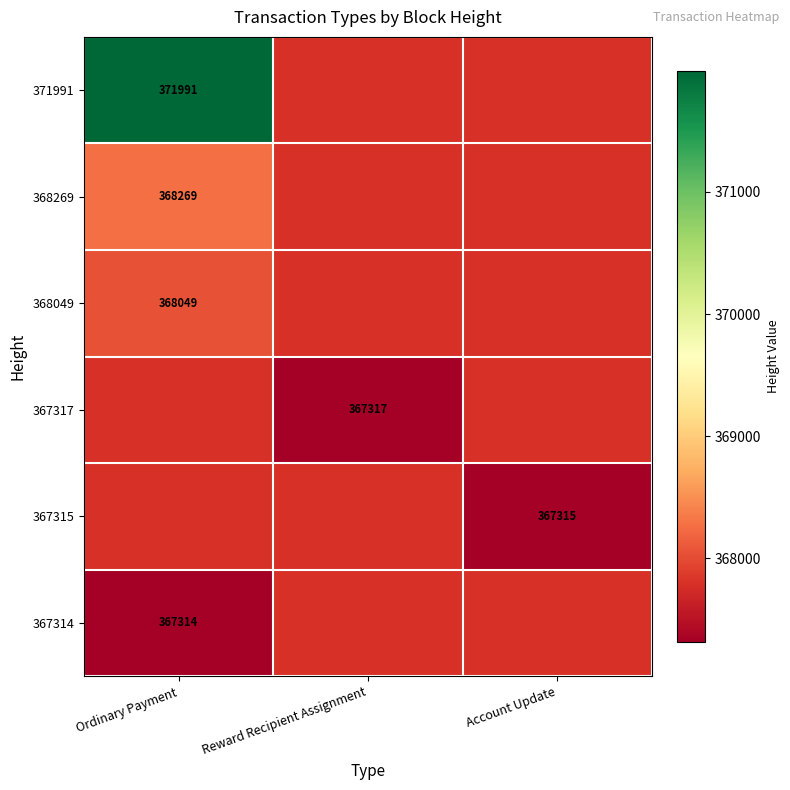

The value of 368049 at Ordinary Payment is 368049. True or false?

True